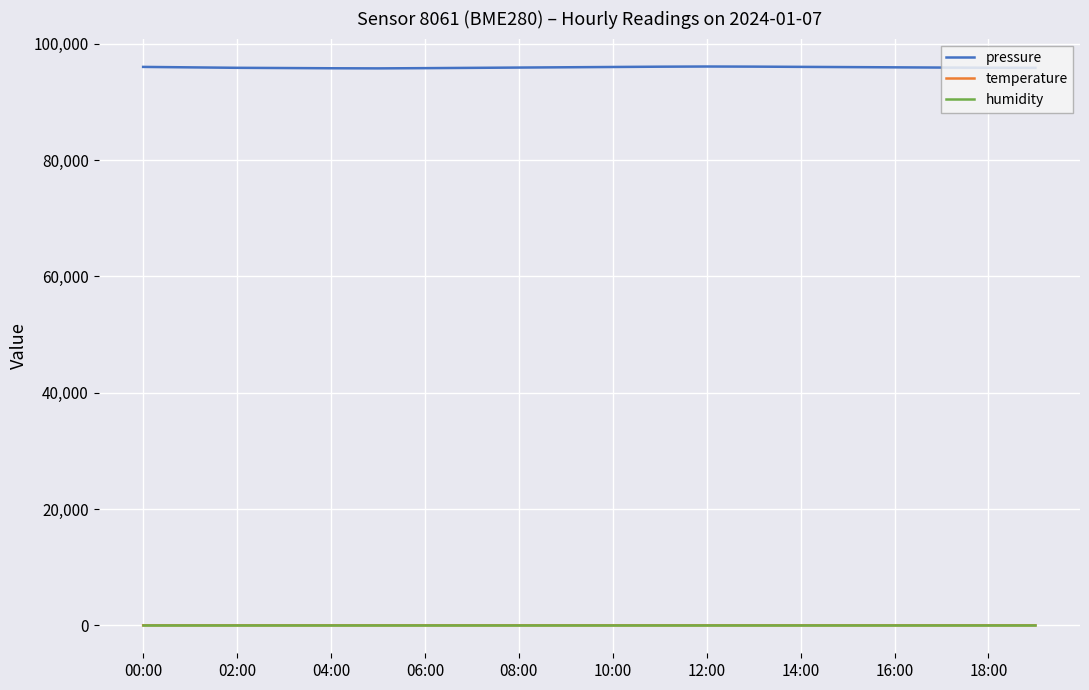

True or false: humidity and pressure cross at least once.

False